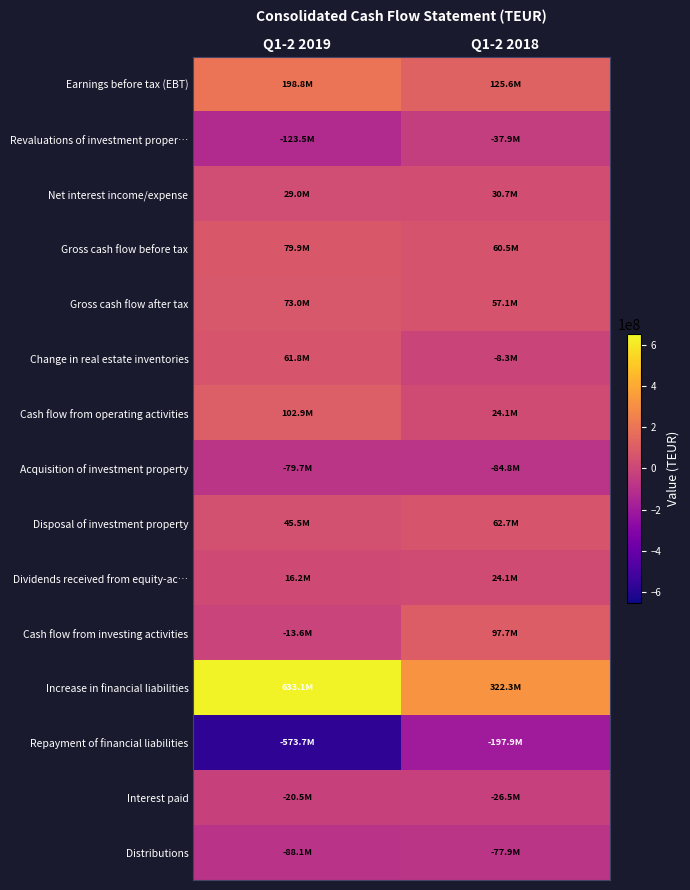

What is the total value across all series at Q1-2 2018?

371493000